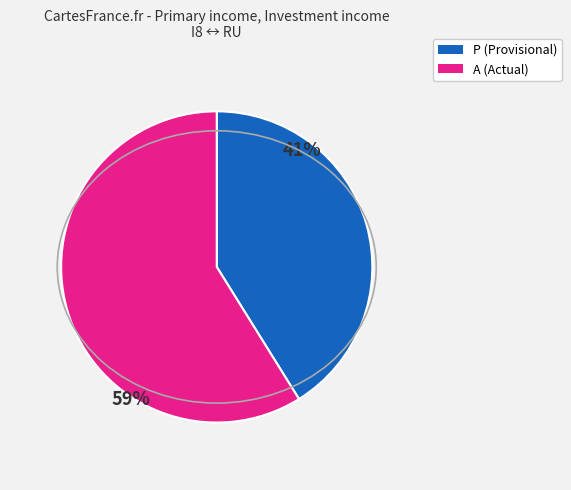

To the nearest percent, what is the difference between the largest and smallest slice percentages?

18%